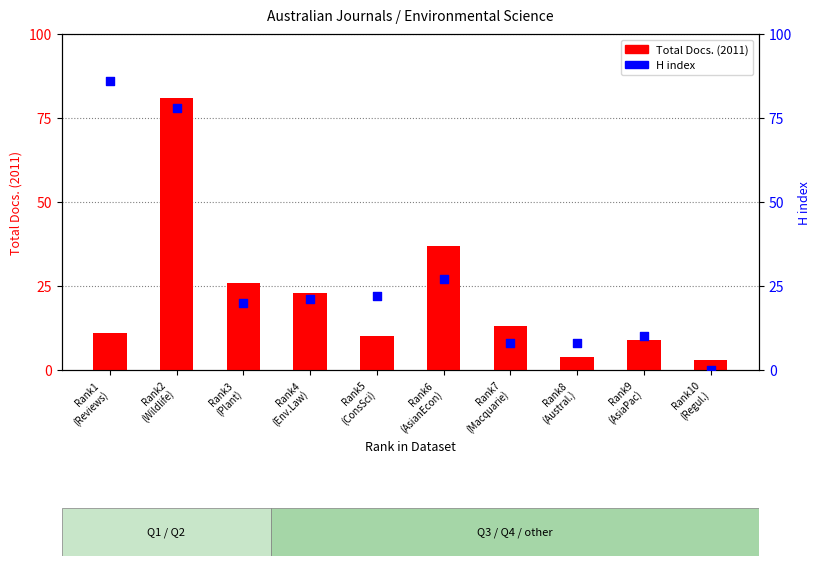

At how many categories does at least one series exceed 69?

2